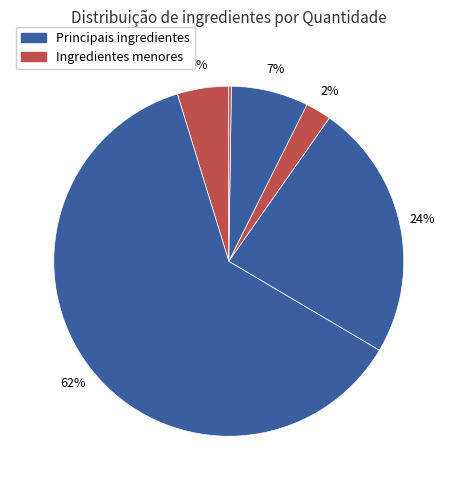

How many slices are in this pie chart?

6